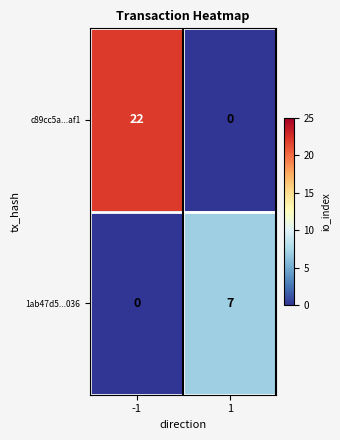

Which series has the largest total across all categories?

c89cc5a...af1